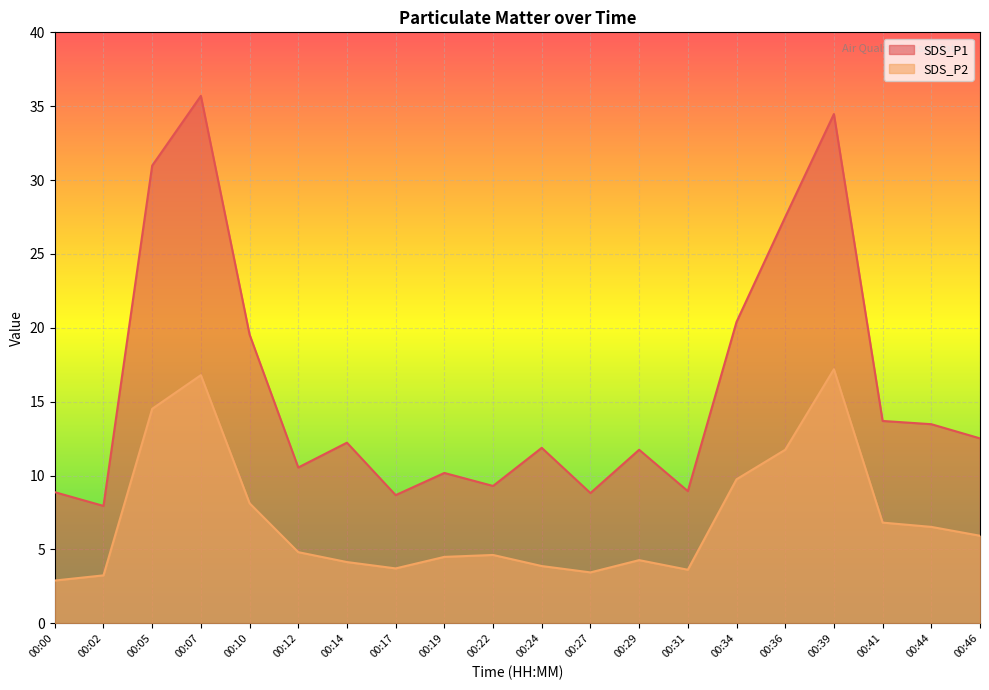

How many data points in SDS_P1 are above 12?

10